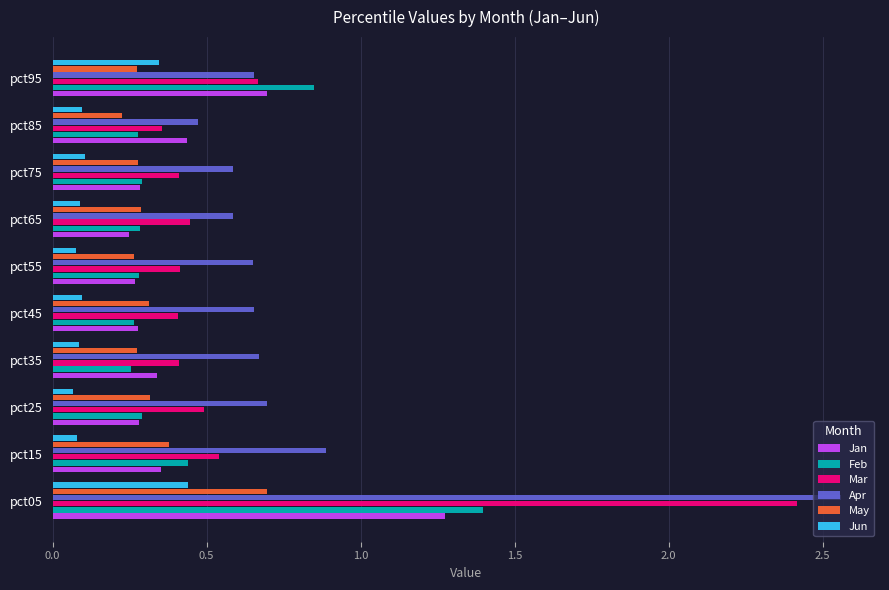

List the series in order of their peak value, highest first.

Apr, Mar, Feb, Jan, May, Jun